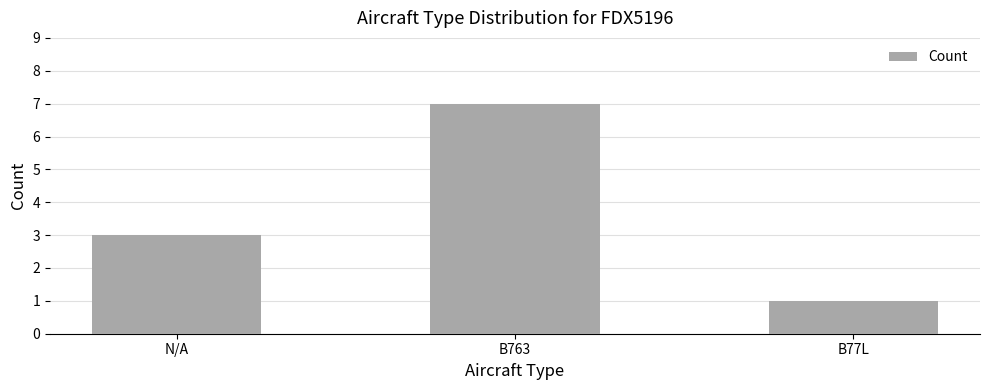

What is the label of the 2nd bar from the right?

B763